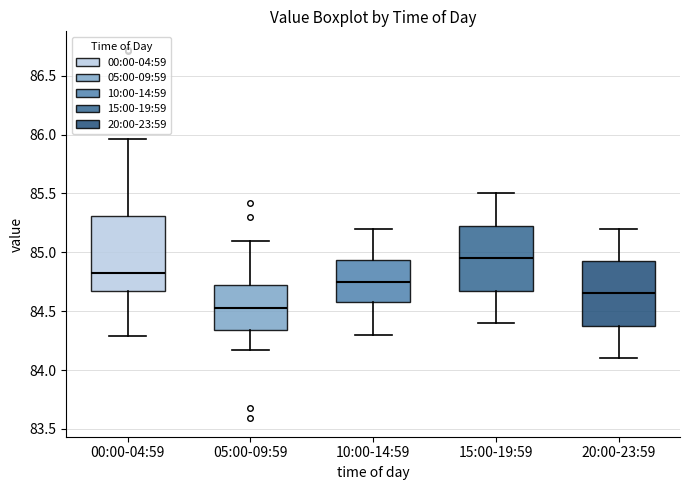

Reading left to right, transcribe this box plot: for each box, give where its median line is, the range the box spans, and where its two whiskers end, as read against the y-axis. The values are not printed on the chart, so give them approximately, as read against the axis.

00:00-04:59: median 84.80, box 84.70 to 85.30, whiskers 84.30 to 85.95
05:00-09:59: median 84.55, box 84.35 to 84.70, whiskers 84.15 to 85.10
10:00-14:59: median 84.75, box 84.60 to 84.95, whiskers 84.30 to 85.20
15:00-19:59: median 84.95, box 84.70 to 85.25, whiskers 84.40 to 85.50
20:00-23:59: median 84.65, box 84.40 to 84.95, whiskers 84.10 to 85.20